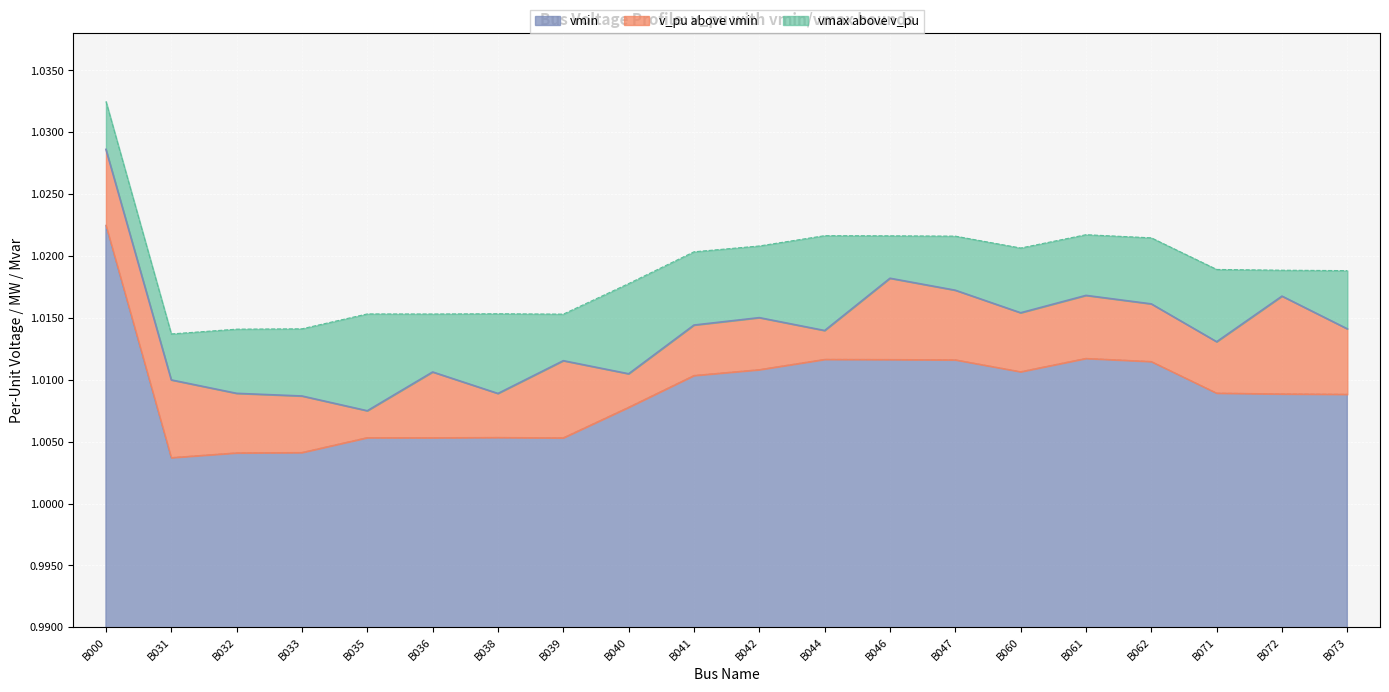

What are all the series names shown in the legend?

vmin, v_pu above vmin, vmax above v_pu